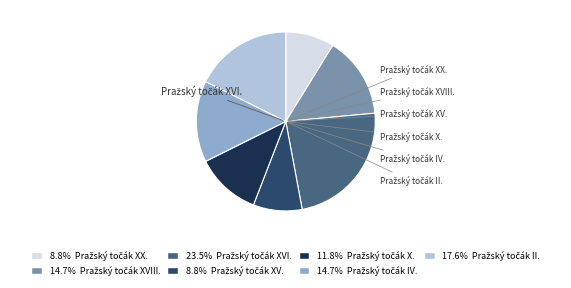

Is there a majority slice in this chart?

No